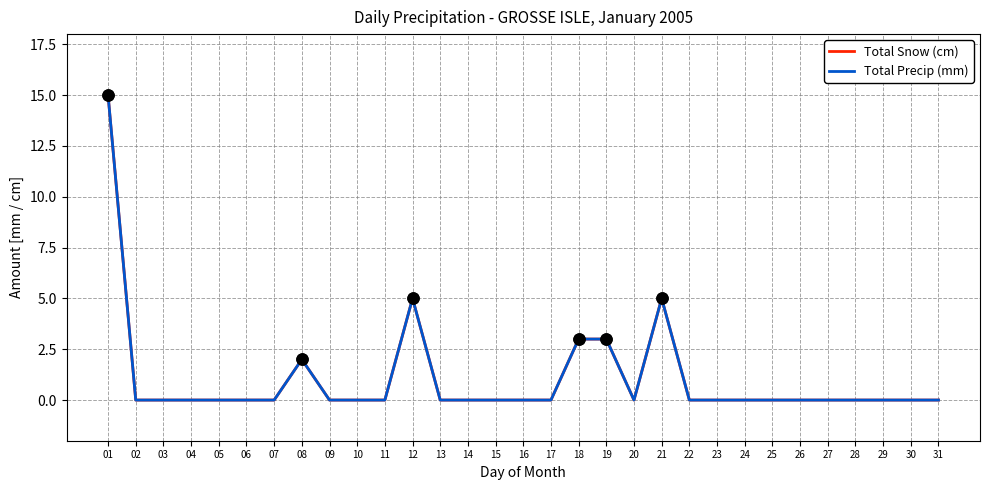

What is the average value of the Total Snow (cm) series?

1